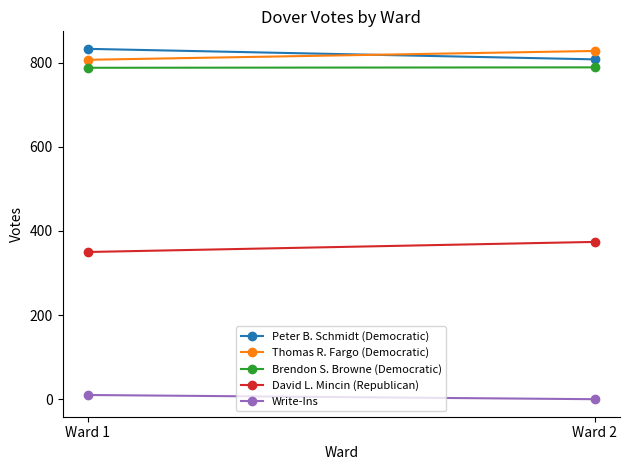

At which category does the chart reach its peak across all series?

Ward 1